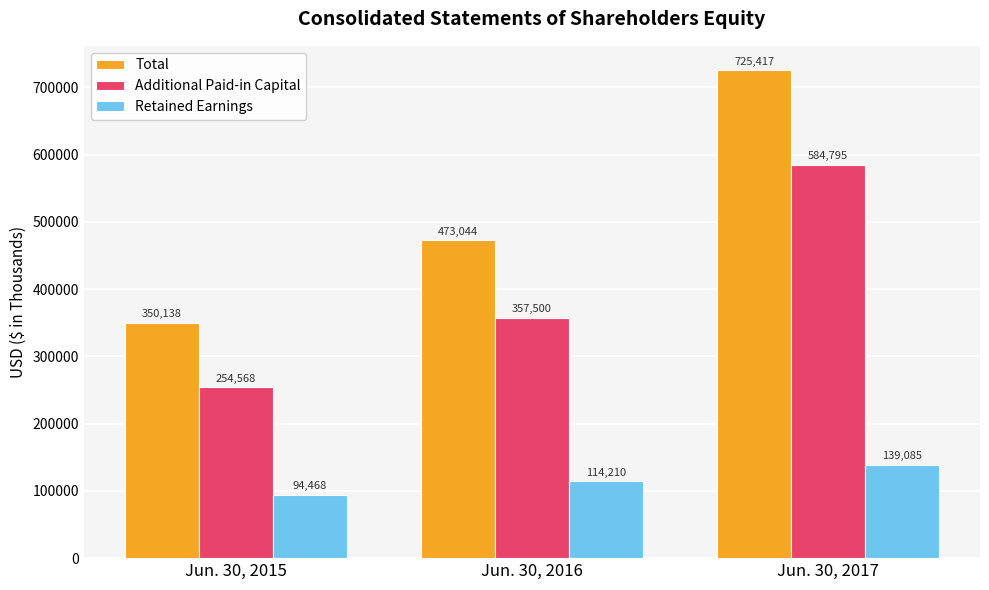

What are all the series names shown in the legend?

Total, Additional Paid-in Capital, Retained Earnings